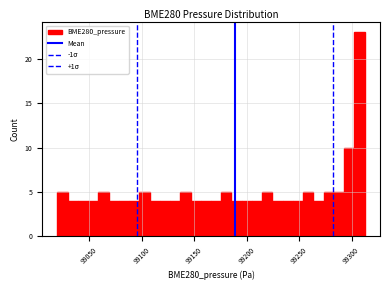

Read against the x-axis, roughly where is the centre of the tallest bar?

99310